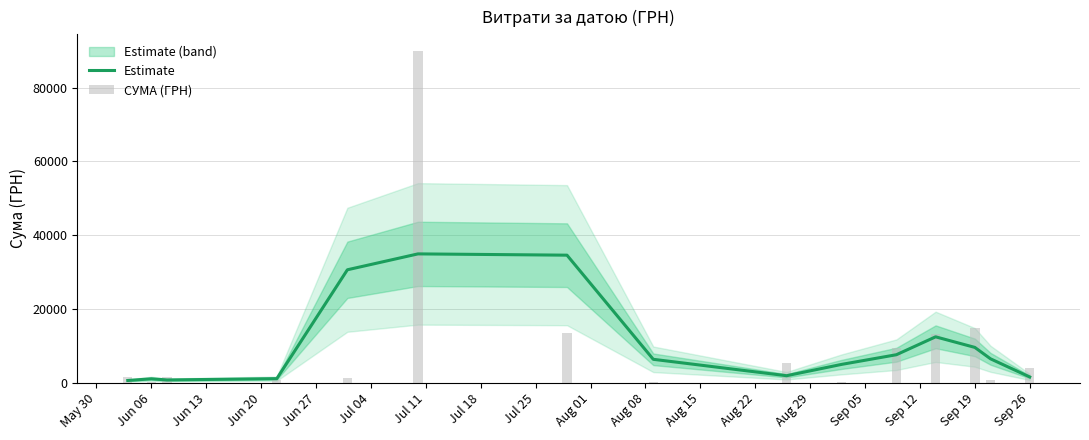

Rank the series at Aug 01 from highest to lowest value.

Estimate, СУМА (ГРН)